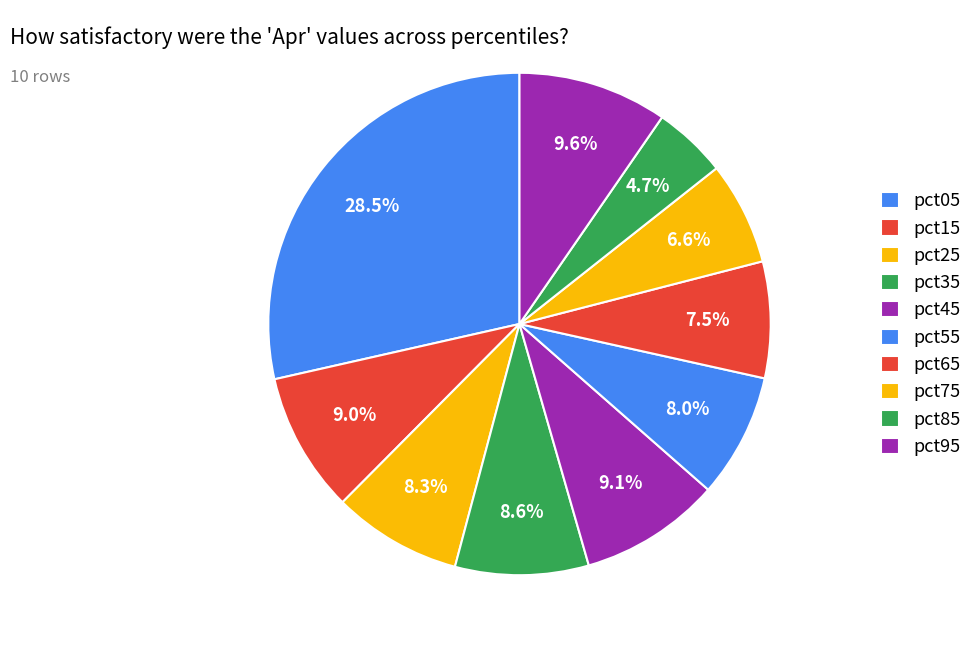

Rank the categories by value from lowest to highest.

pct85, pct75, pct65, pct55, pct25, pct35, pct15, pct45, pct95, pct05